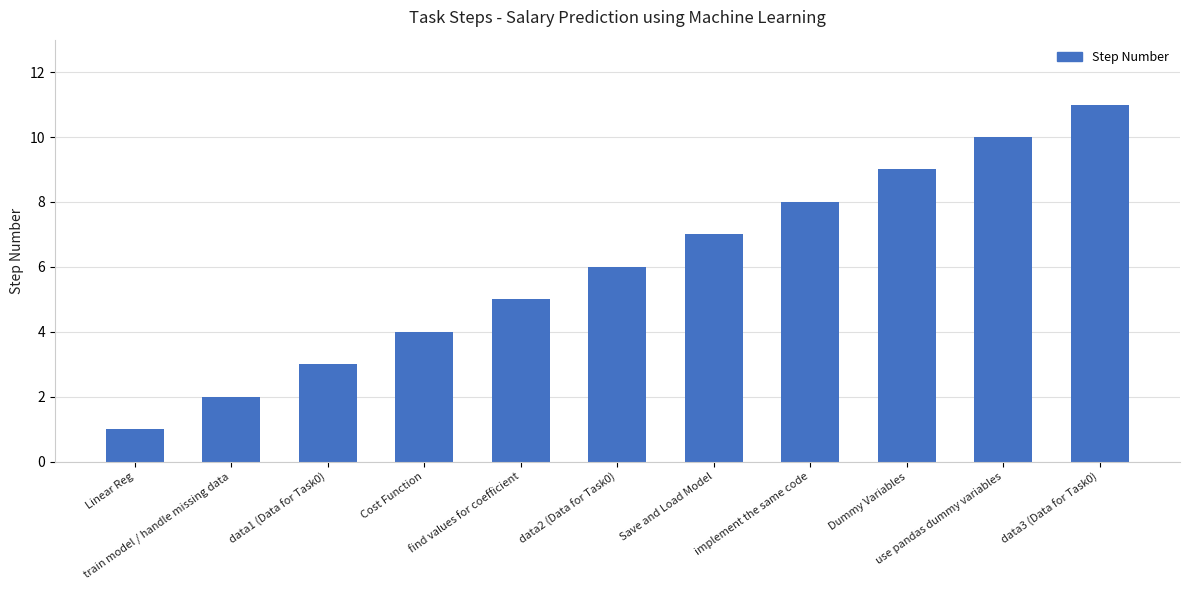

What is the value of the 7th bar from the left?

7